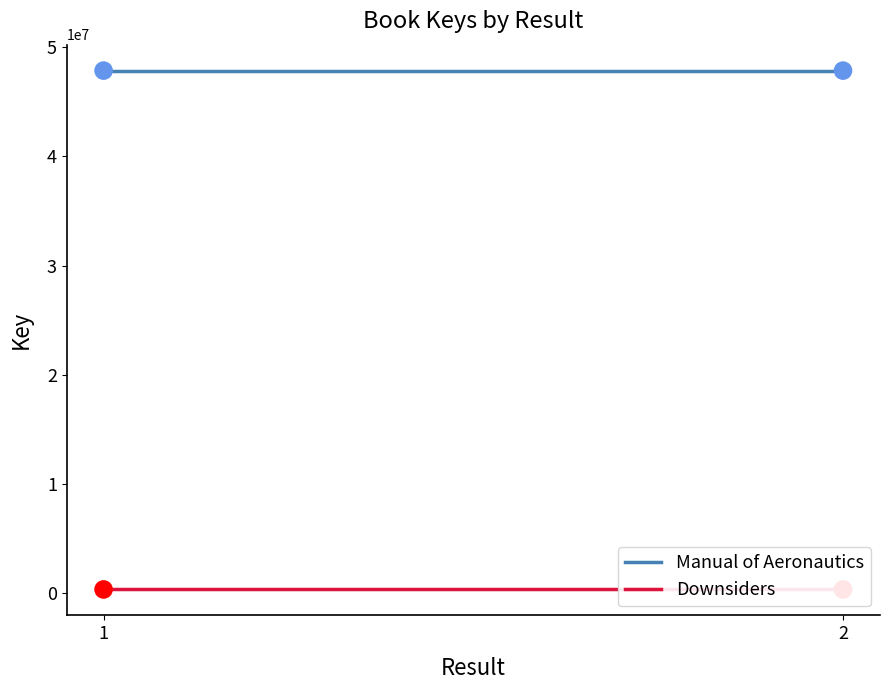

Which series has the widest spread of Y values?

Manual of Aeronautics